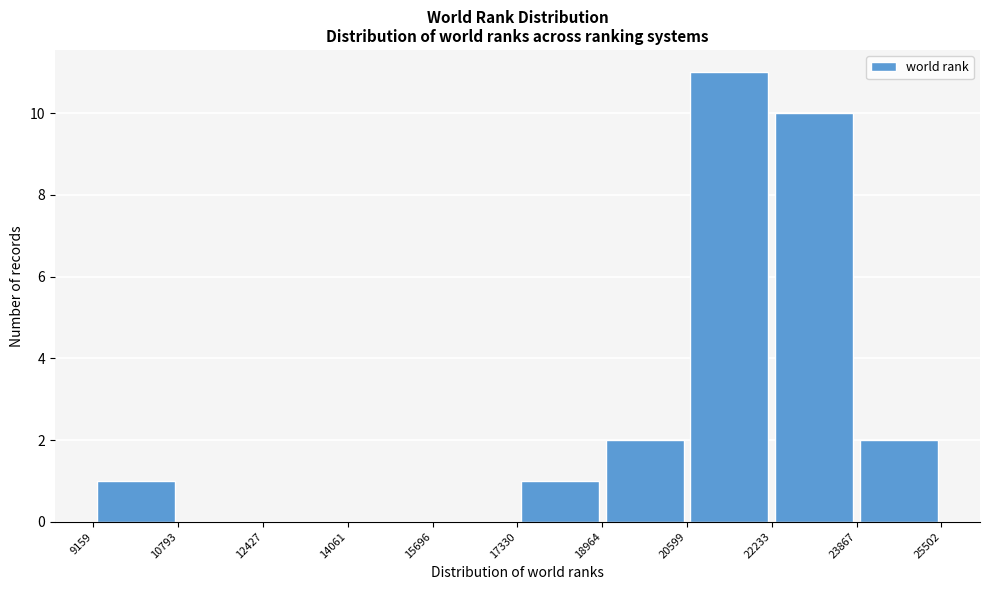

Reading left to right, list every bar in this chart as the range it spans on the x-axis followed by its height. The values are not printed on the chart, so give them approximately, as read against the axis.

9159 to 10793: 1
10793 to 12427: 0
12427 to 14061: 0
14061 to 15696: 0
15696 to 17330: 0
17330 to 18964: 1
18964 to 20599: 2
20599 to 22233: 11
22233 to 23867: 10
23867 to 25502: 2